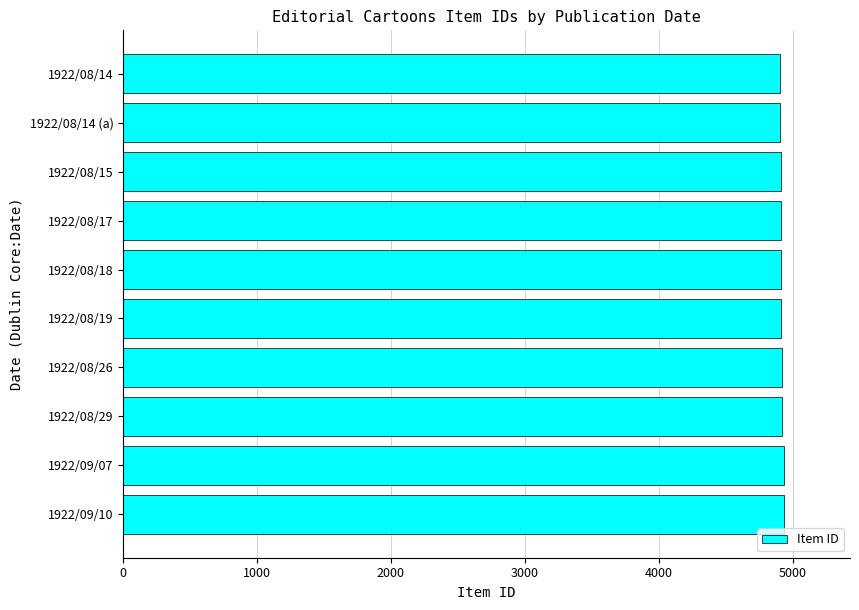

The value at 1922/08/29 is 8748. True or false?

False